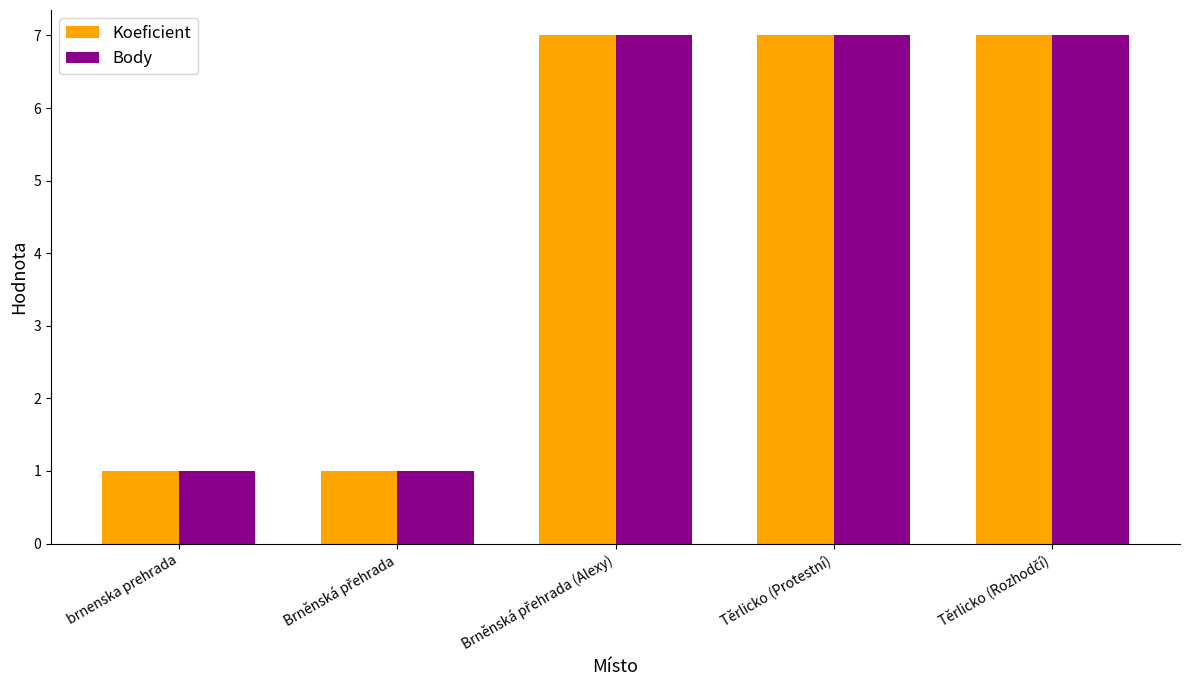

What is the average value of the Koeficient series?

5